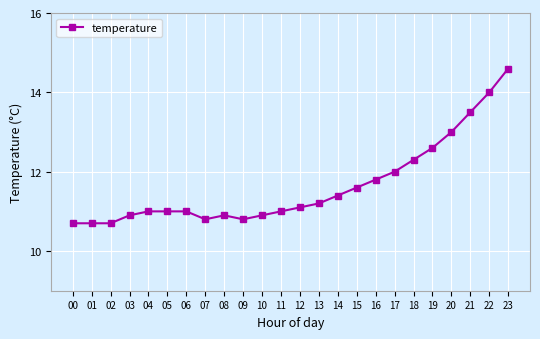

At which category does the chart reach its peak across all series?

23